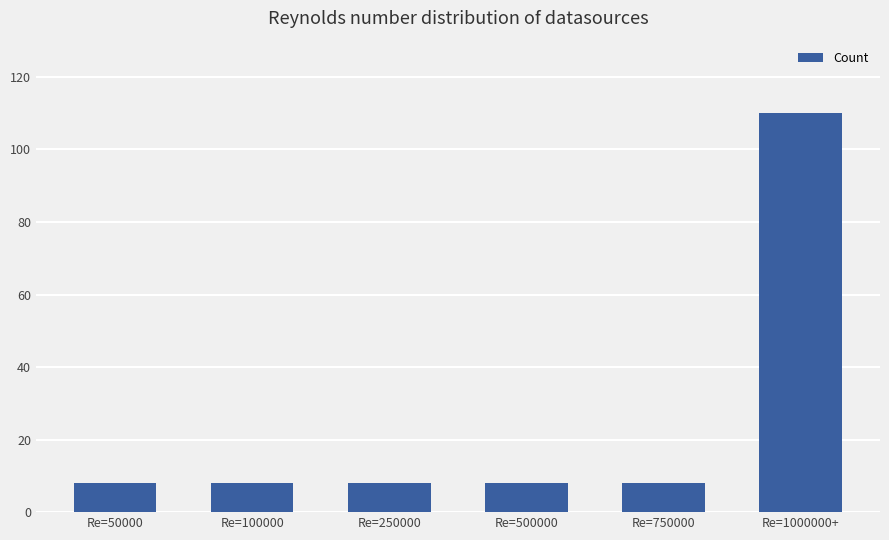

What is the minimum value shown in the chart?

8